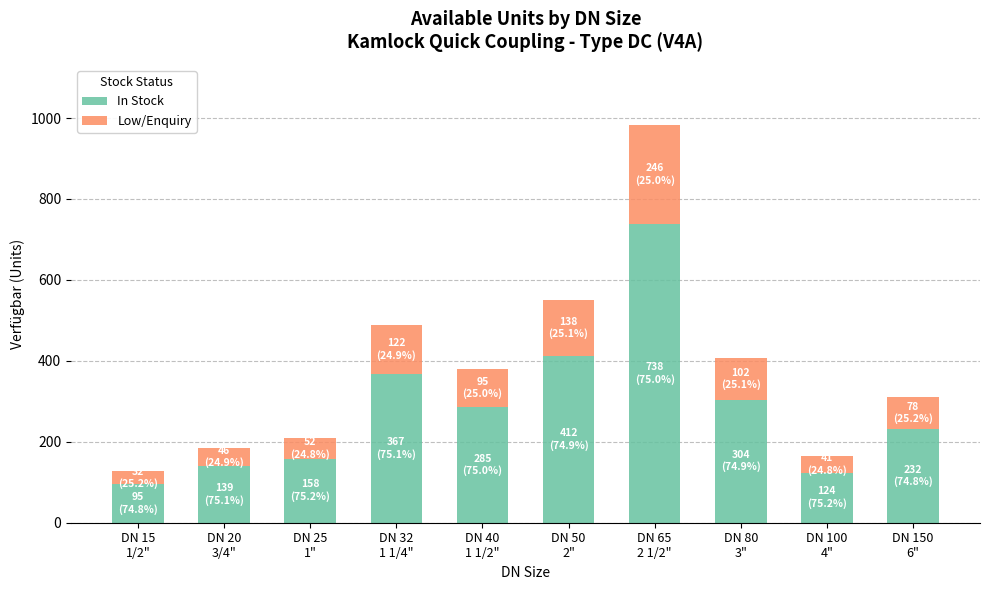

Reading left to right, list the values for the In Stock series.

95	139	158	367	285	412	738	304	124	232